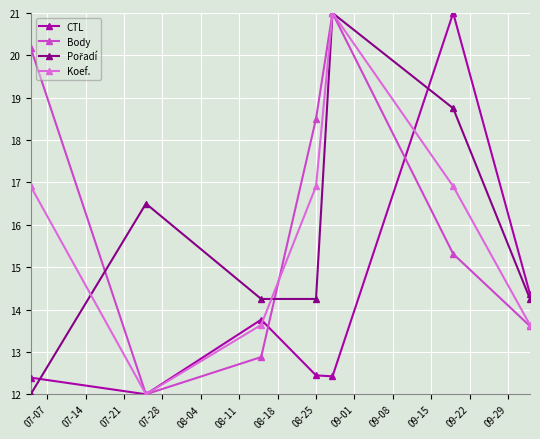

How many interior local valleys does the Body series have?

1